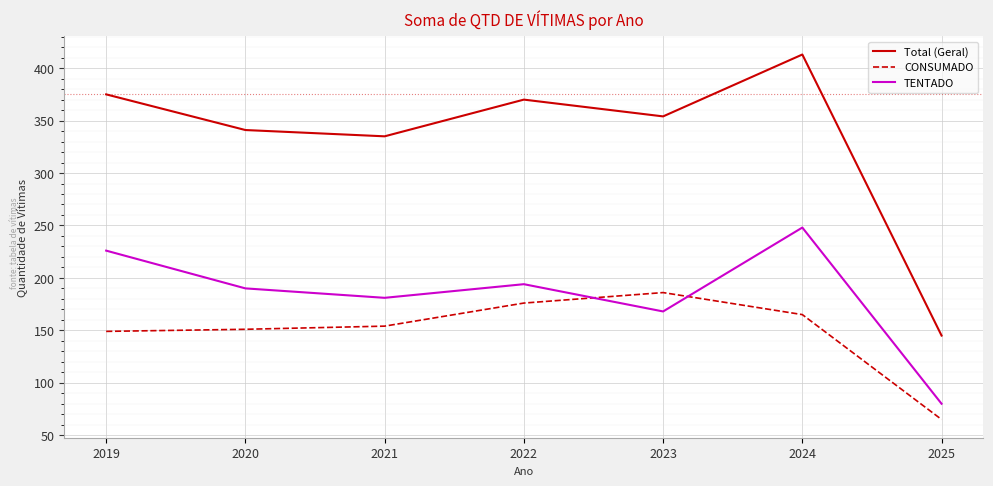

Which series has the largest range (max minus min)?

Total (Geral)